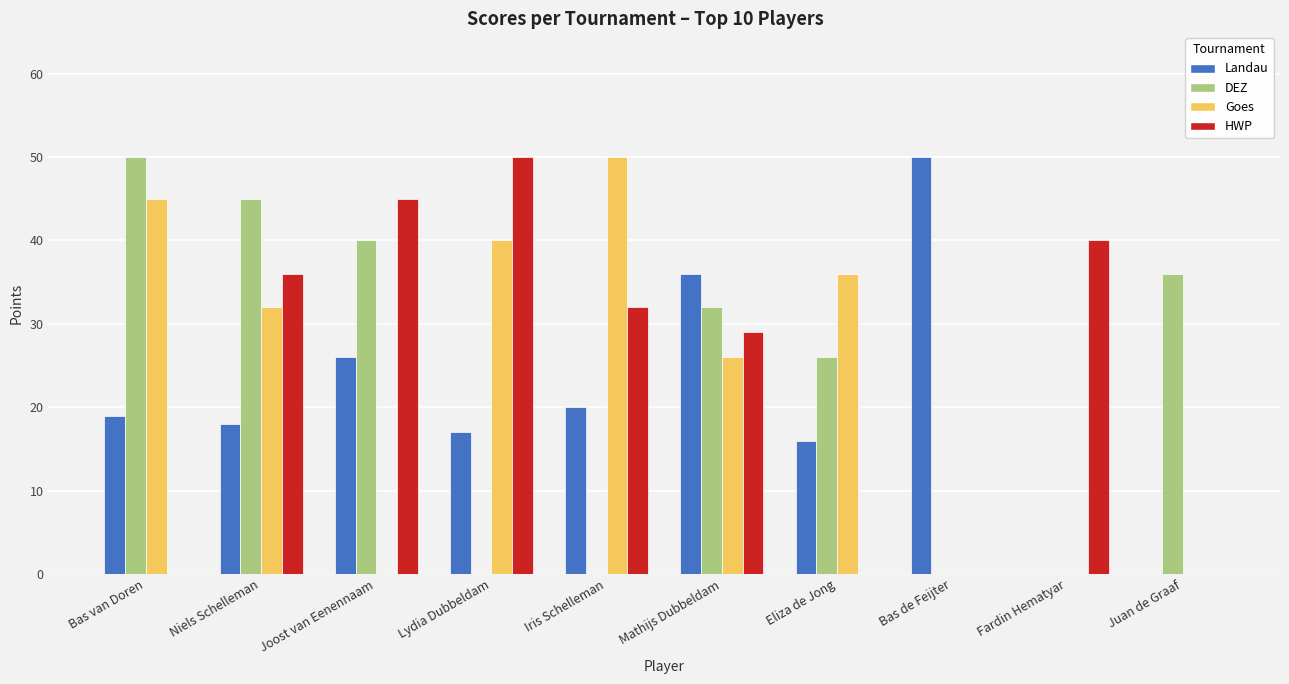

Which category has the highest value in the Goes series?

Iris Schelleman